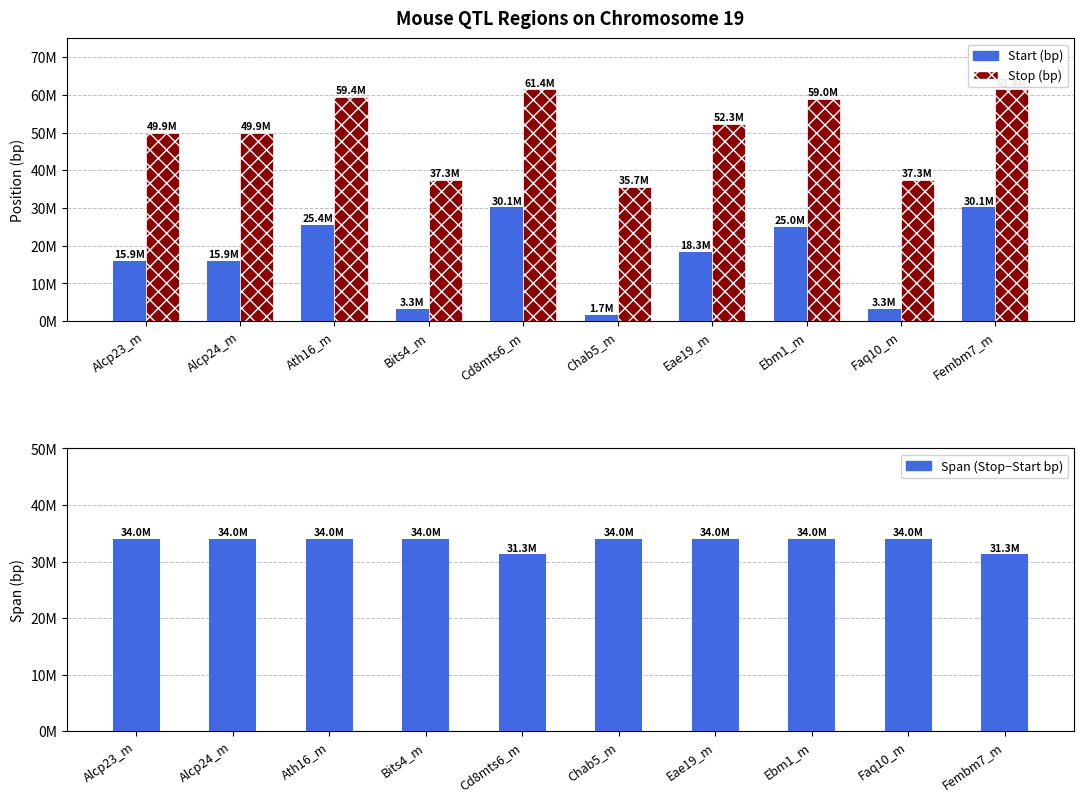

Rank the series by their maximum value, from highest to lowest.

Stop (bp), Span (Stop−Start bp), Start (bp)